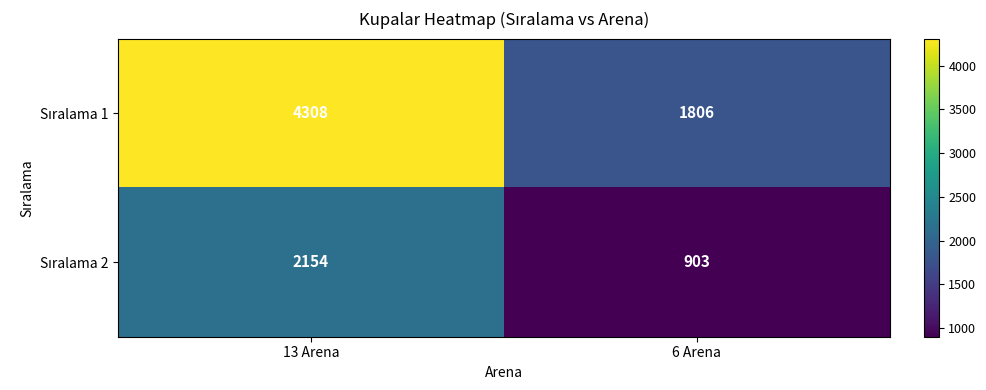

At which category is the sum across all series the highest?

13 Arena